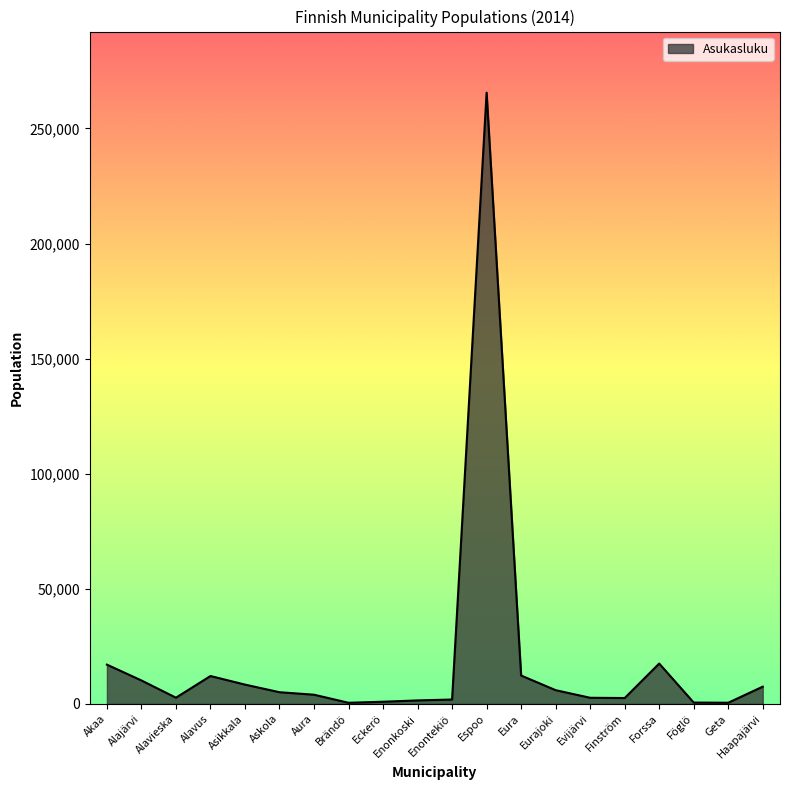

True or false: the data shows 7479 at Haapajärvi.

True